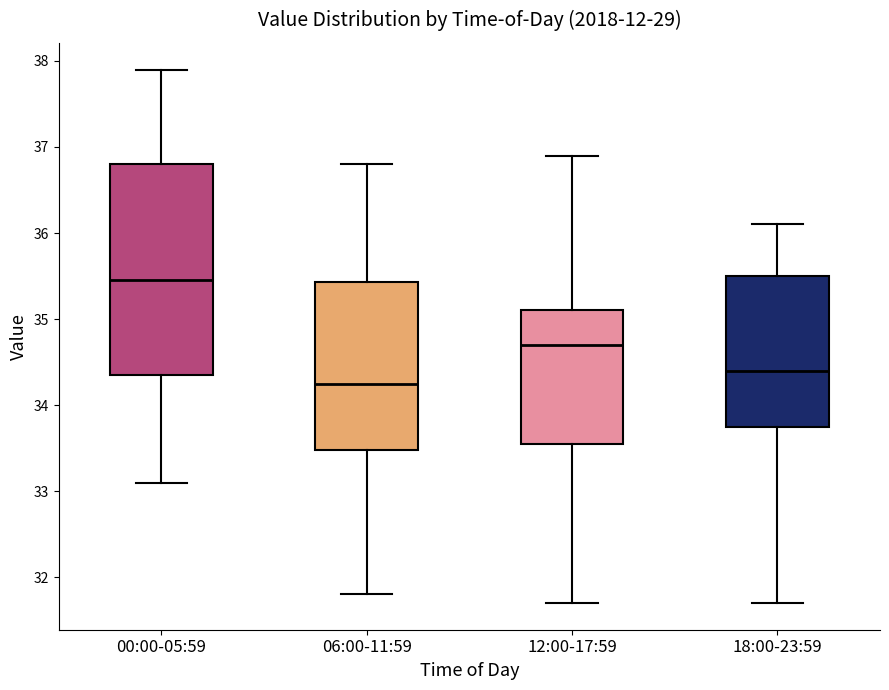

Reading left to right, transcribe this box plot: for each box, give where its median line is, the range the box spans, and where its two whiskers end, as read against the y-axis. The values are not printed on the chart, so give them approximately, as read against the axis.

00:00-05:59: median 35.5, box 34.4 to 36.8, whiskers 33.1 to 37.9
06:00-11:59: median 34.3, box 33.5 to 35.4, whiskers 31.8 to 36.8
12:00-17:59: median 34.7, box 33.6 to 35.1, whiskers 31.7 to 36.9
18:00-23:59: median 34.4, box 33.8 to 35.5, whiskers 31.7 to 36.1